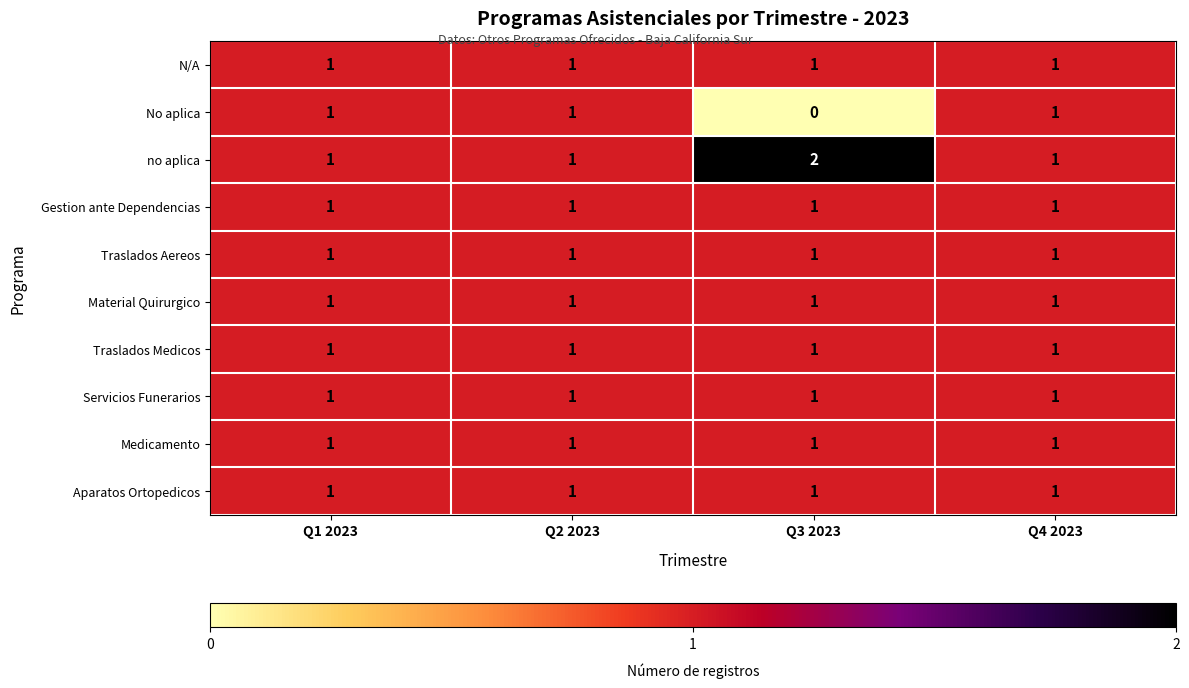

At how many categories does at least one series exceed 0?

4